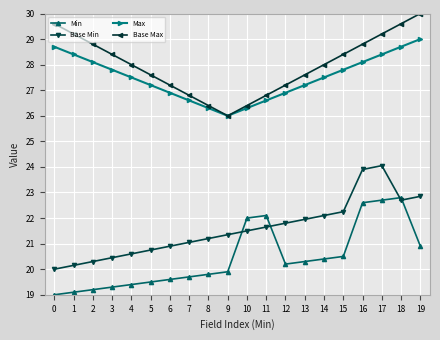

Between 8 and 18, which series saw the biggest shift?

Base Max